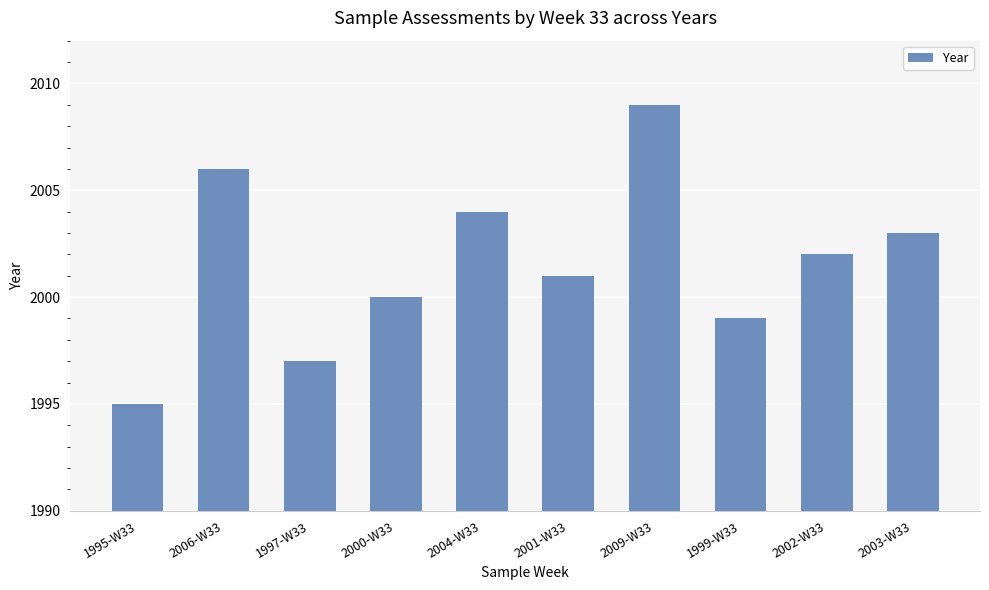

Where is the data nearest to the value 2002?

2002-W33